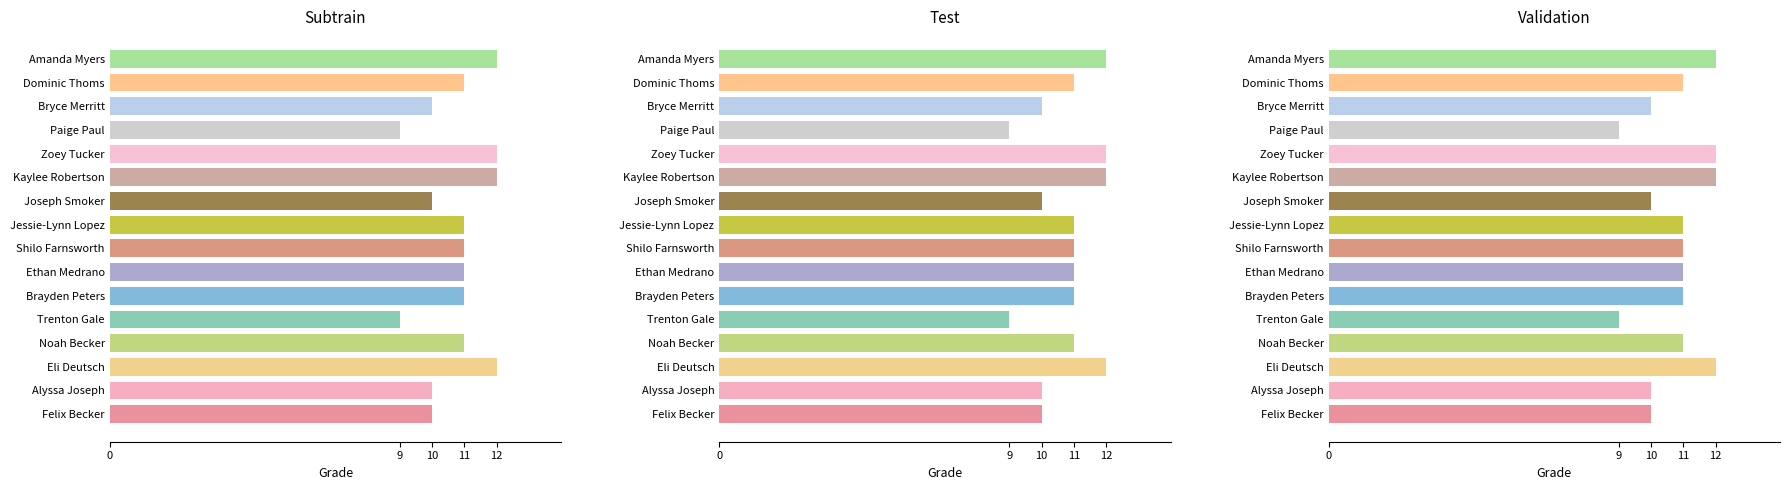

What position from the left is Zoey Tucker?

12